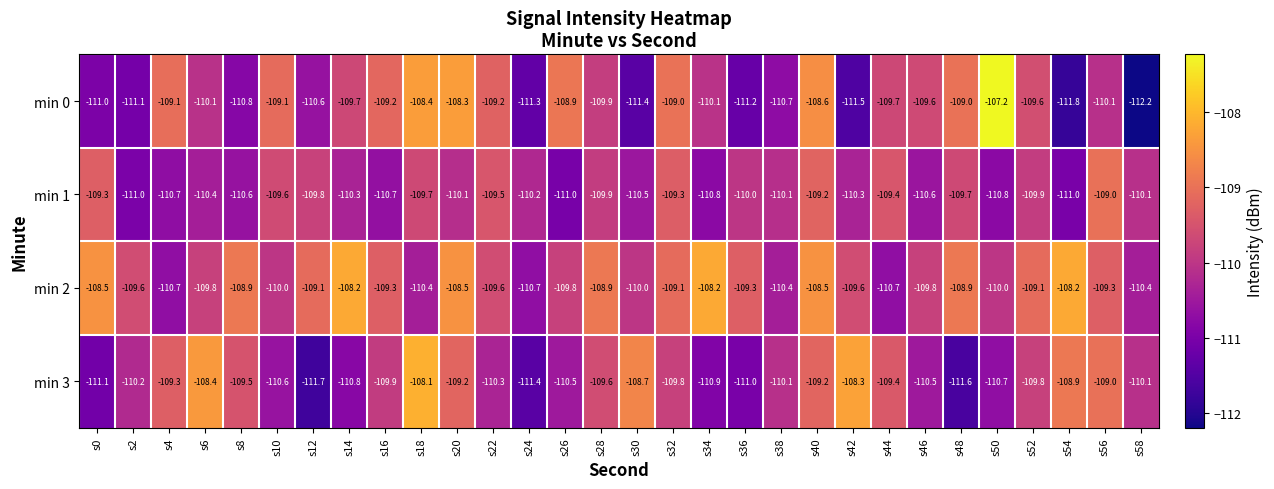

Which series has the largest range (max minus min)?

min 0